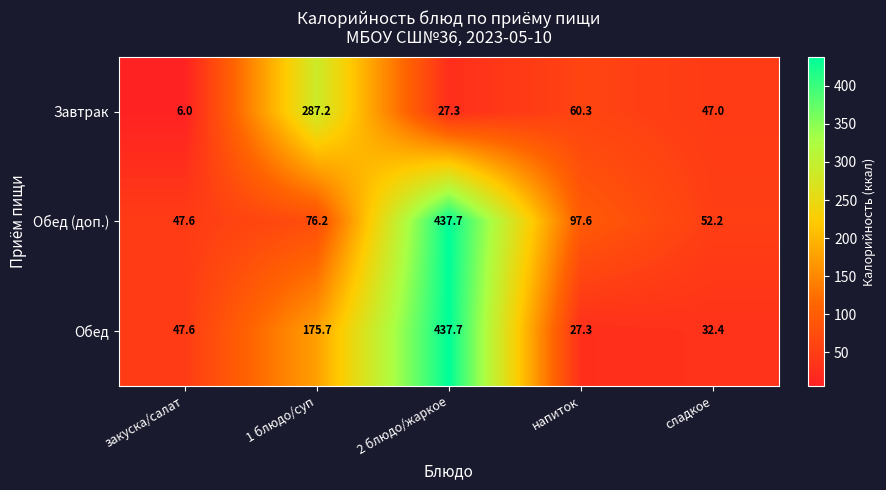

At which label does Обед (доп.) first exceed 76?

1 блюдо/суп